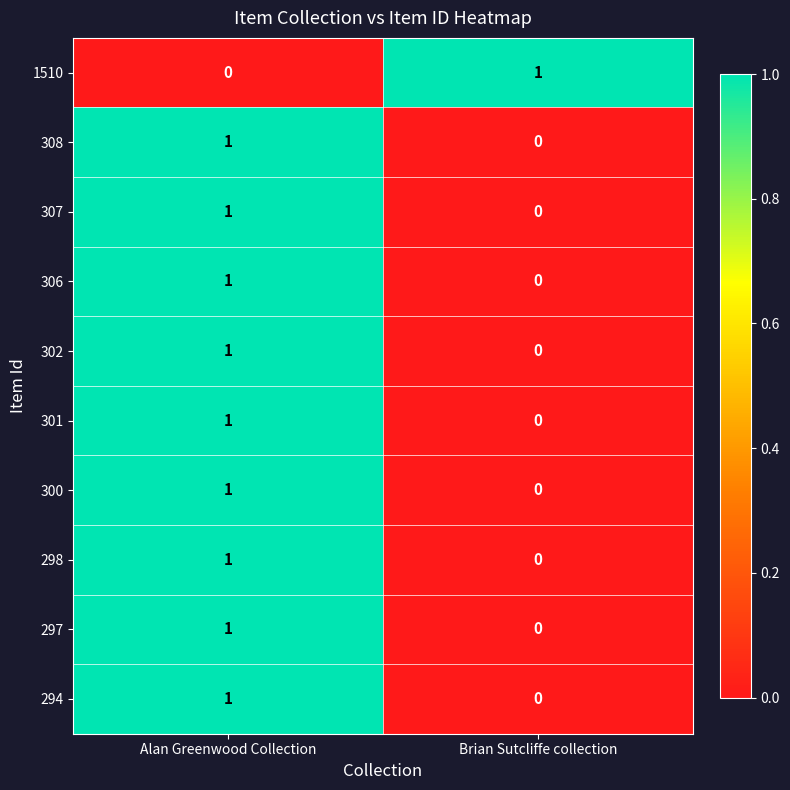

At which label does 294 reach its minimum?

Brian Sutcliffe collection